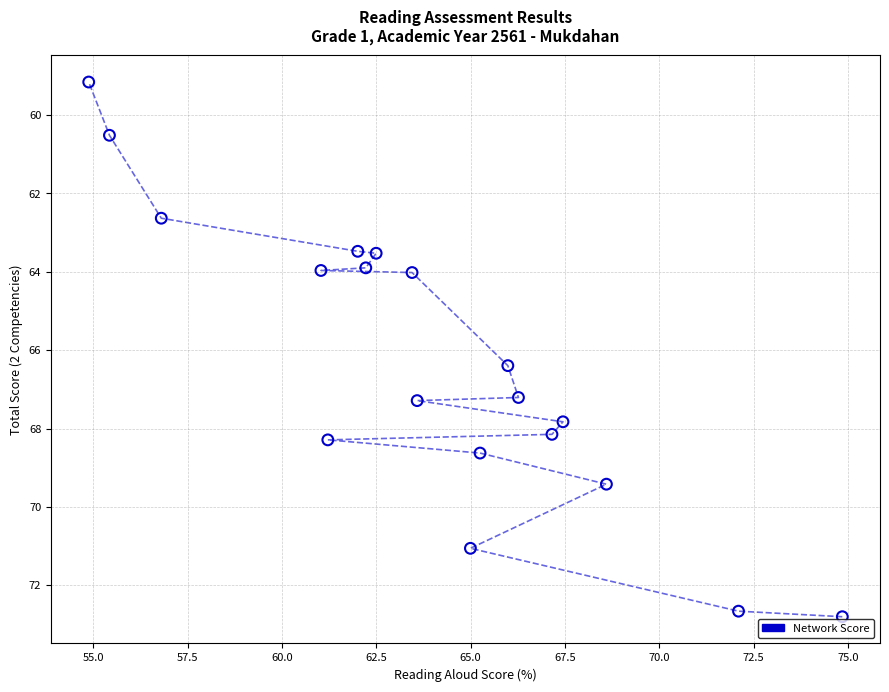

What is the range of Y values (max minus min)?

13.7